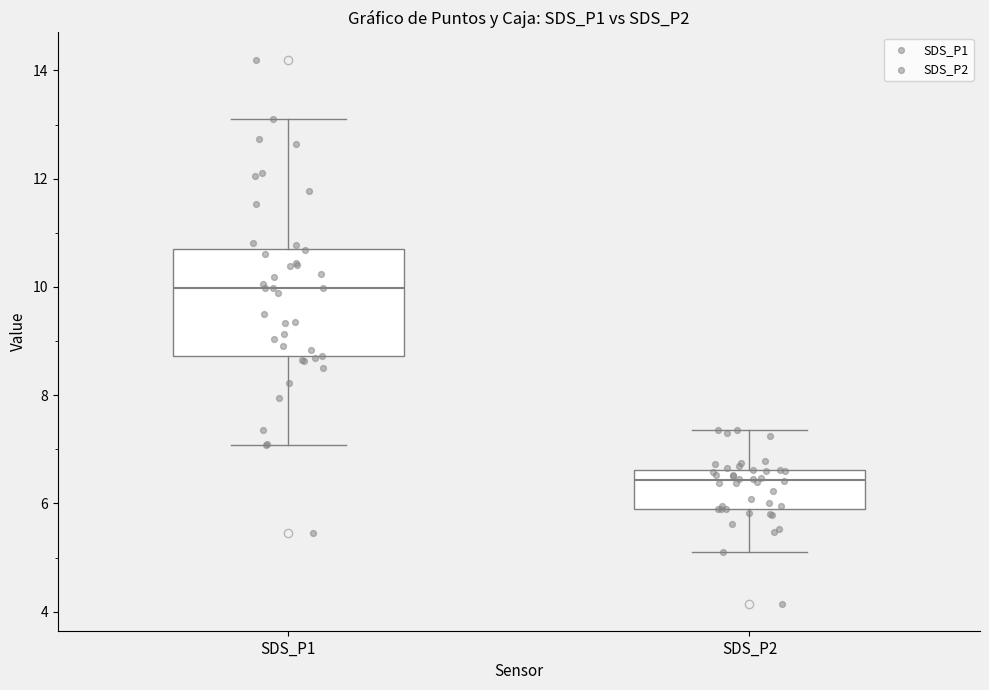

Reading left to right, read every box against the y-axis: the position of its median line, the range the box covers, and the ends of its whiskers. The values are not printed on the chart, so give them approximately, as read against the axis.

SDS_P1: median 10.0, box 8.8 to 10.8, whiskers 7.0 to 13.2
SDS_P2: median 6.4, box 6.0 to 6.6, whiskers 5.2 to 7.4